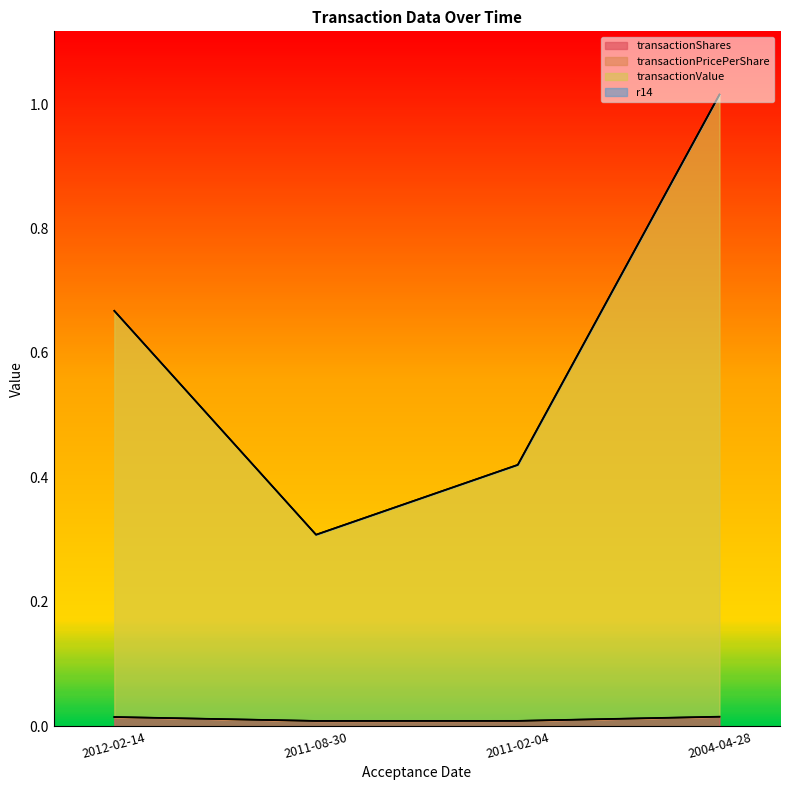

At which label is transactionValue closest to 0?

2011-08-30